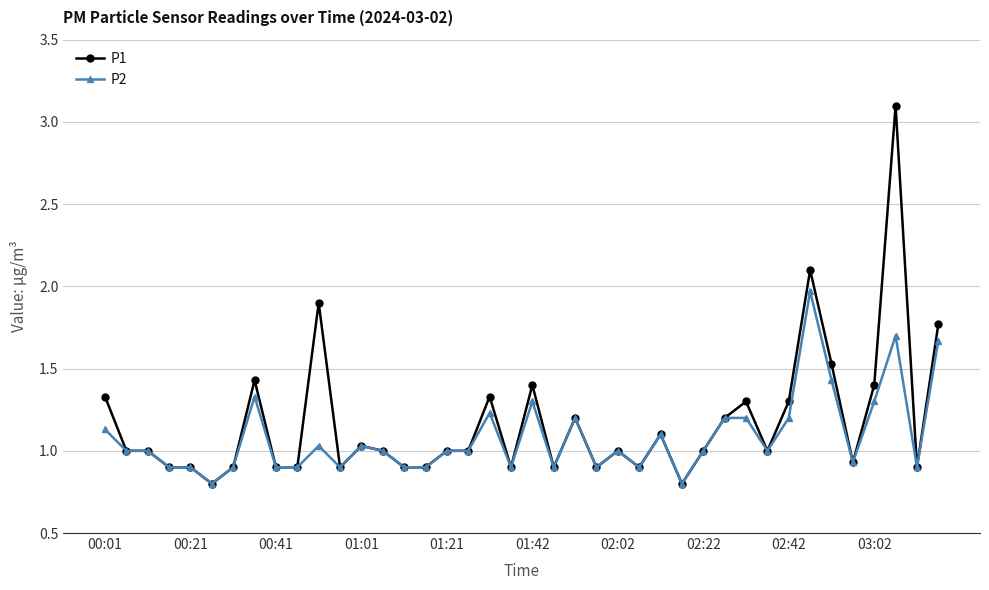

Which series has the largest range (max minus min)?

P1